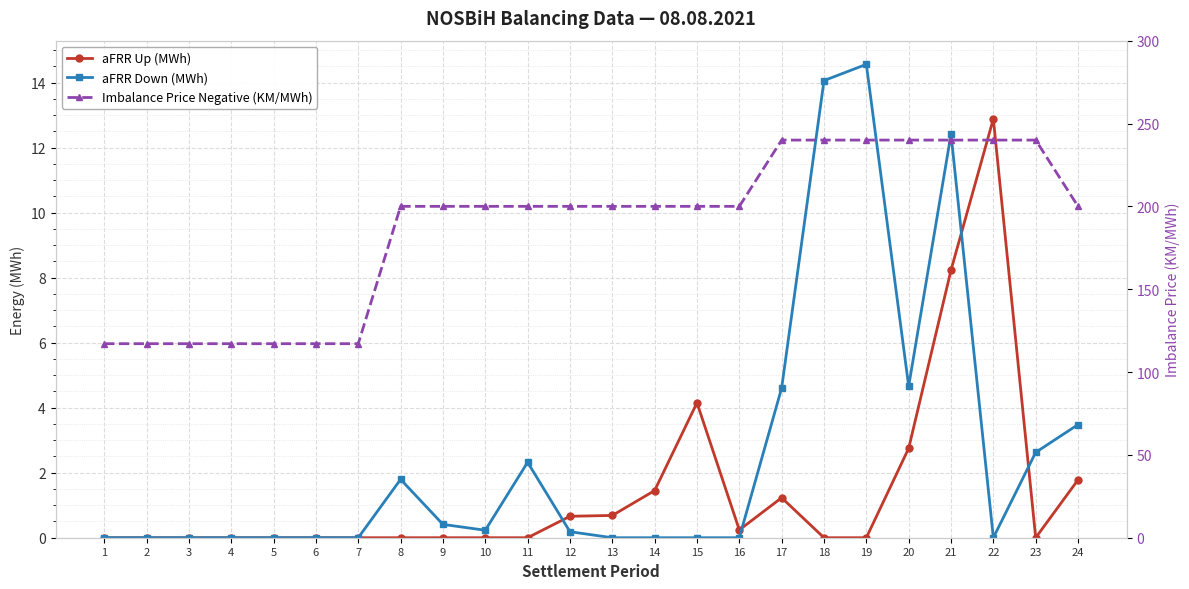

Read the aFRR Down (MWh) value at 18.

14.1